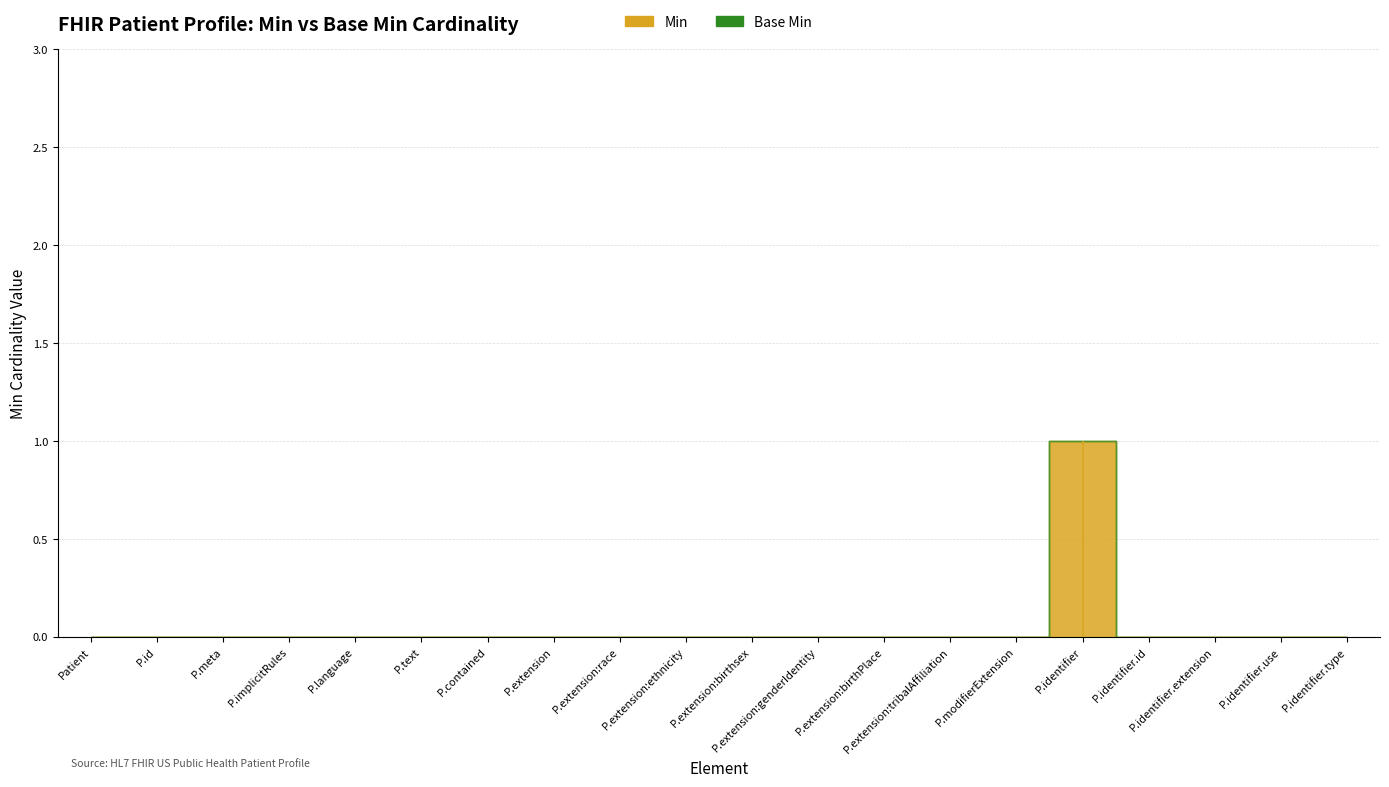

In Min, how many points are higher than both neighbors (excluding endpoints)?

1